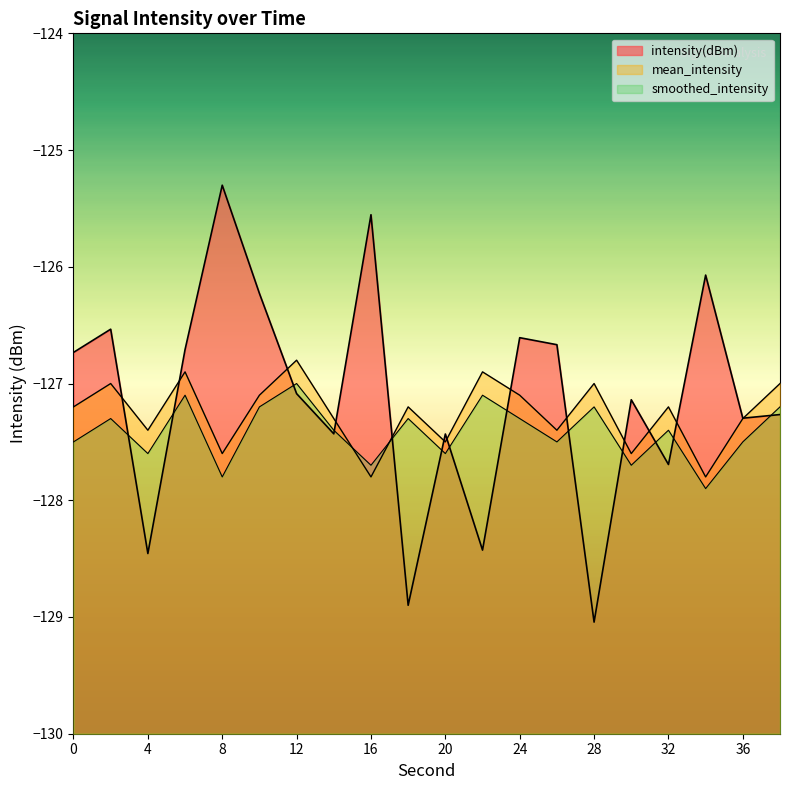

True or false: intensity(dBm) and smoothed_intensity cross at least once.

True